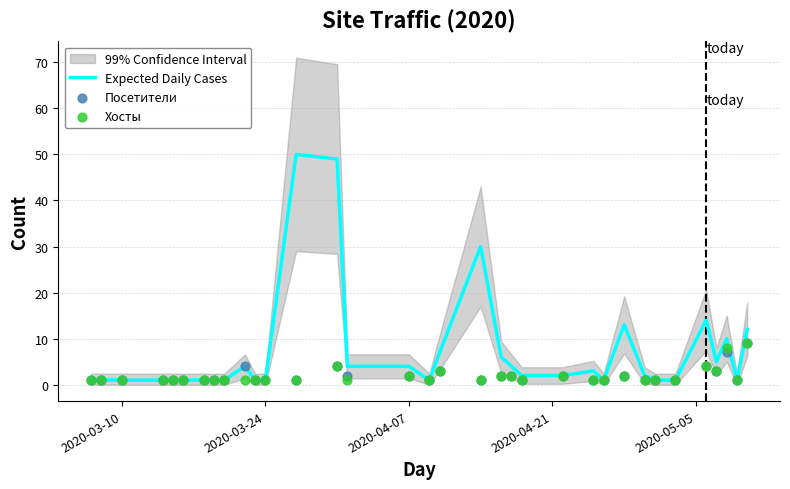

Which series reaches the maximum Y coordinate?

Expected Daily Cases